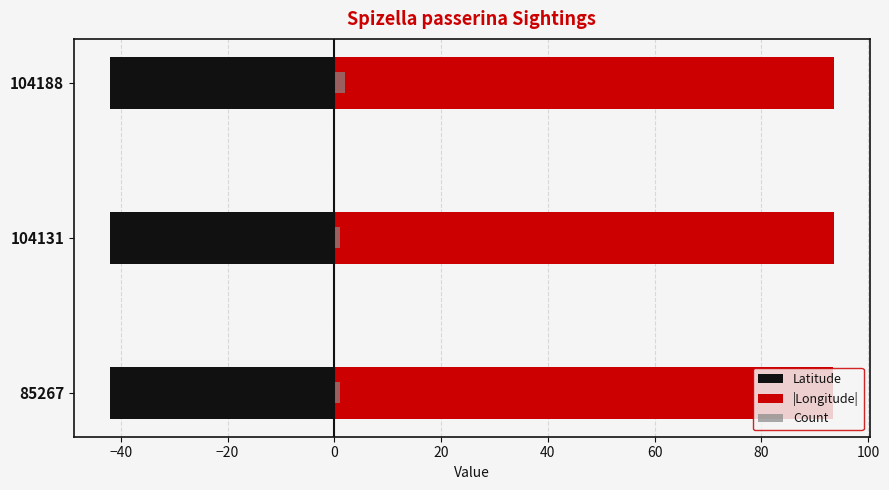

Are the bars horizontal?

Yes